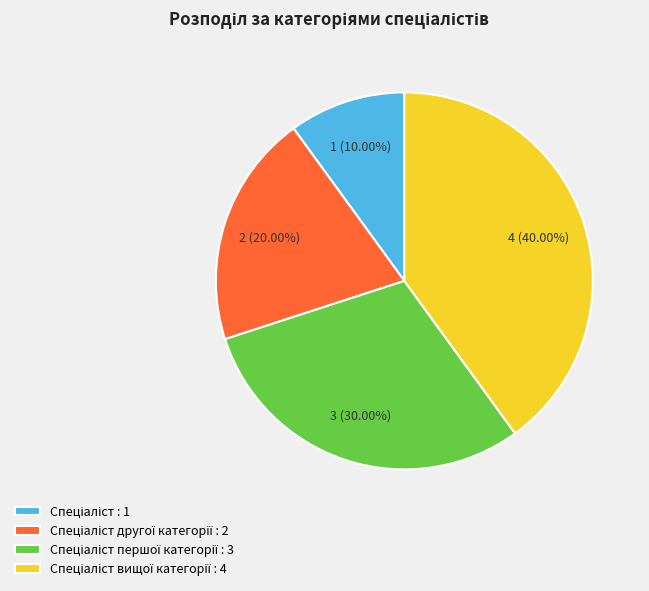

Is there a majority slice in this chart?

No